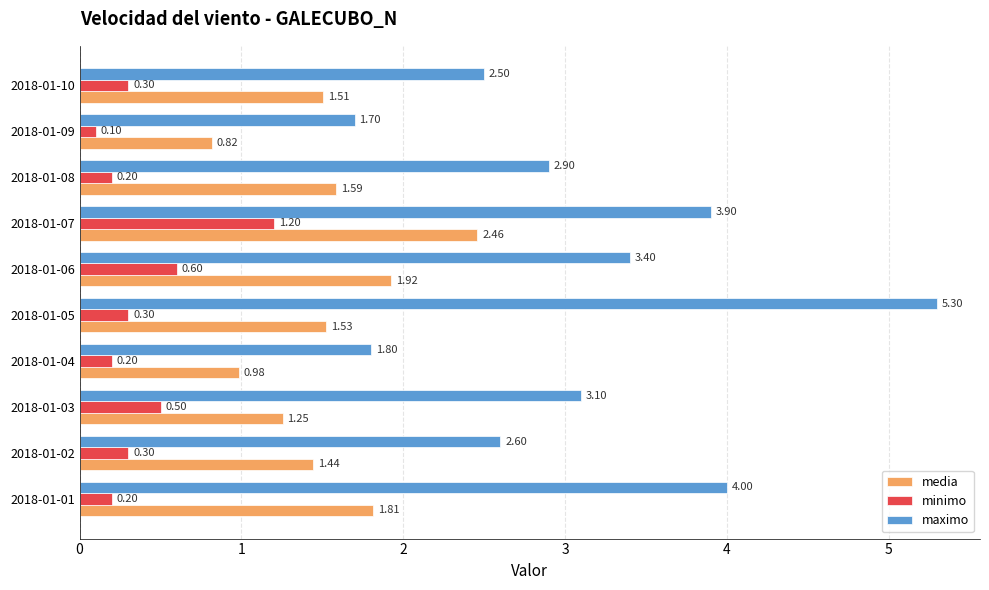

Which series changed the most between 2018-01-02 and 2018-01-08?

maximo